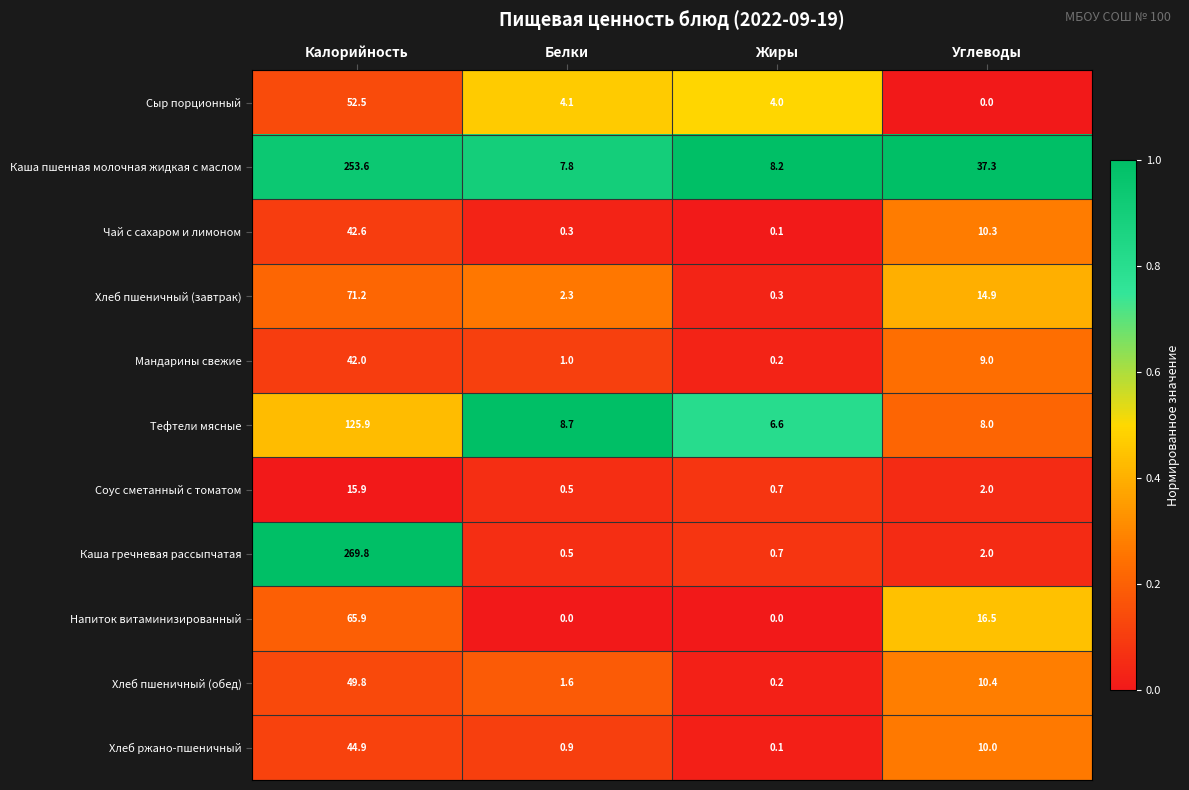

Where does the Мандарины свежие series first go above 9?

Калорийность